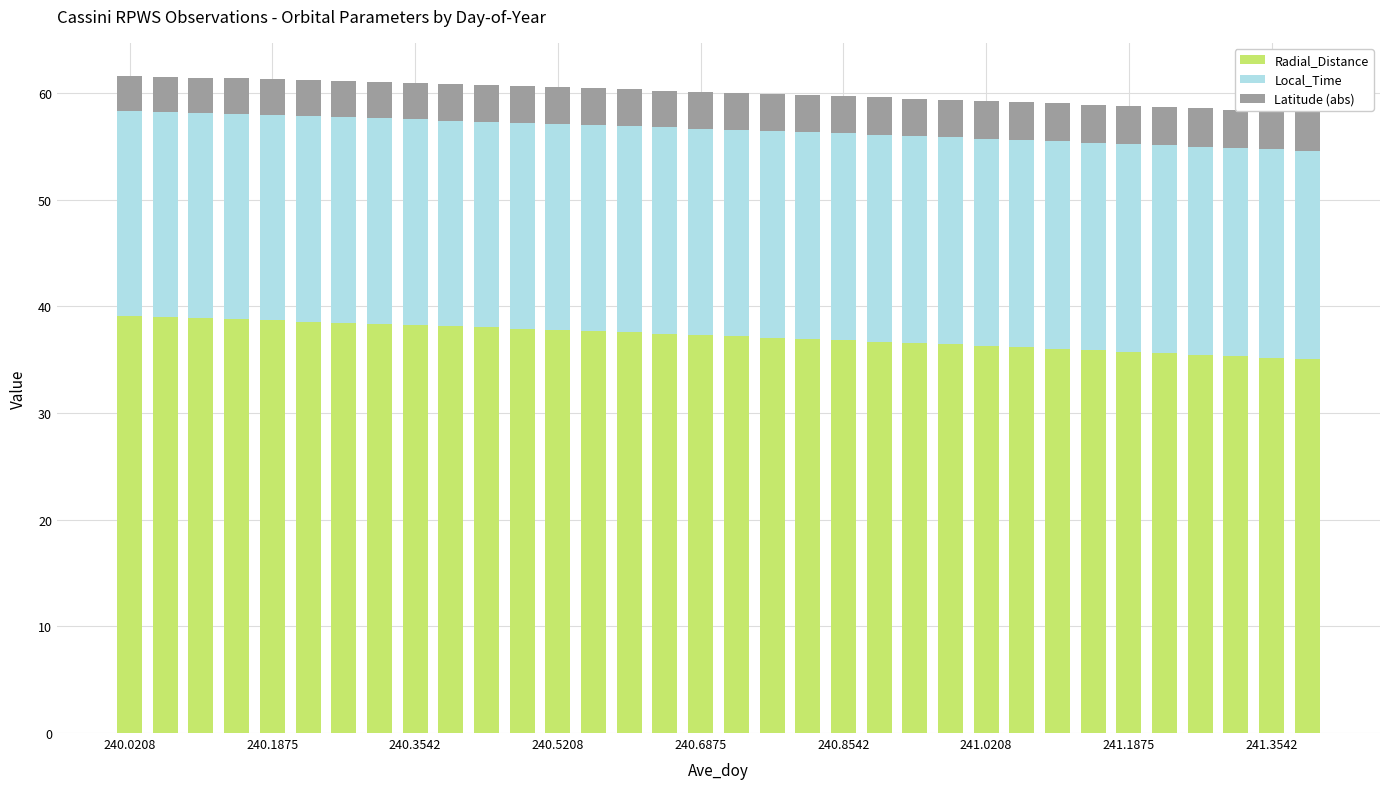

What is the maximum value for Radial_Distance?

39.1